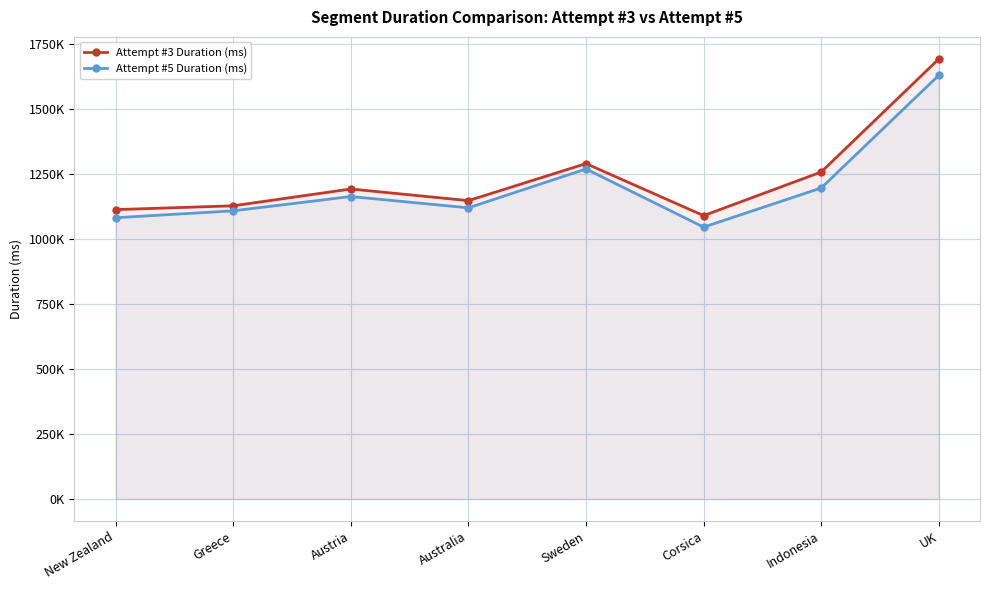

Reading left to right, what are all the values shown in this chart?

Attempt #3 Duration (ms): 1114191	1128841	1193578	1148724	1291290	1091004	1258963	1694294
Attempt #5 Duration (ms): 1082948	1109523	1164573	1121022	1270614	1046771	1197550	1631464